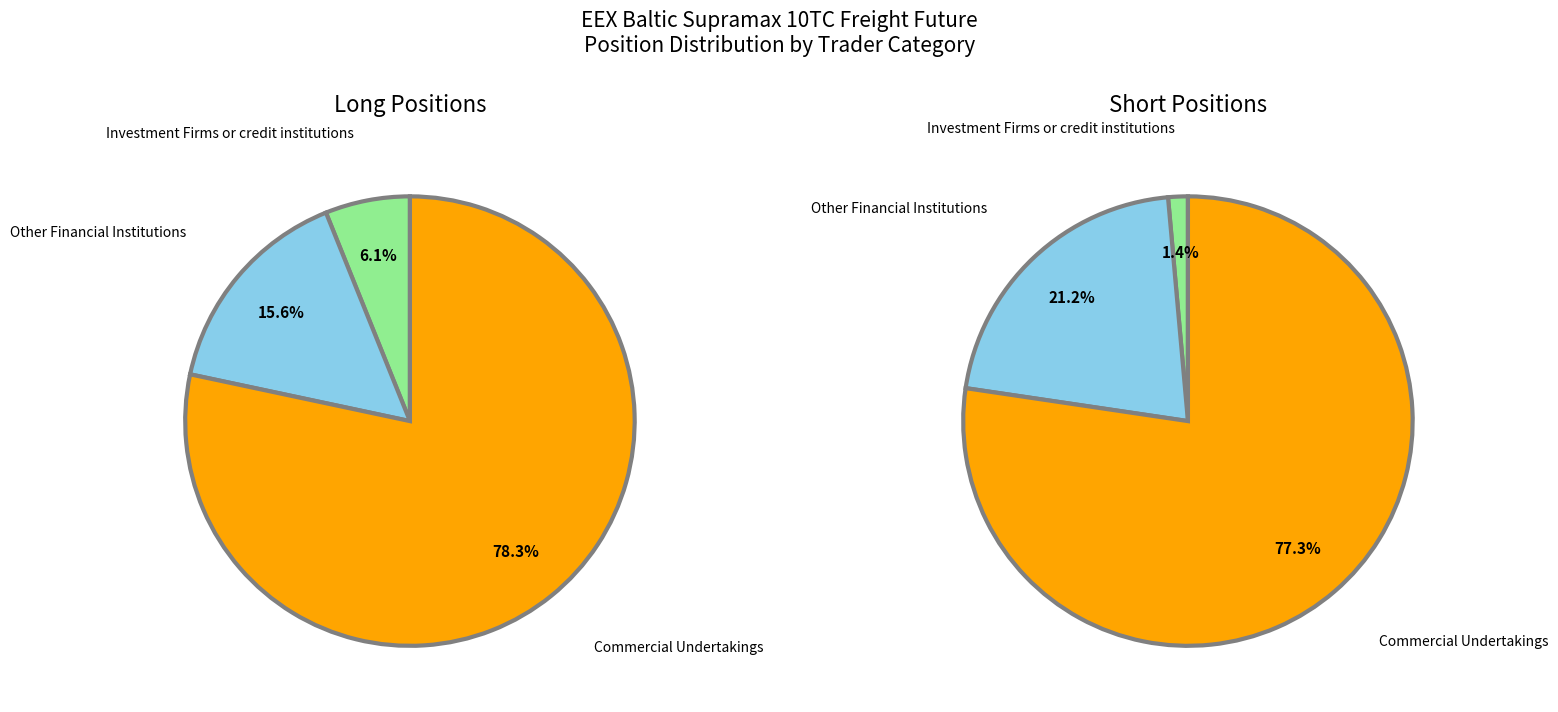

Is it true that Operators with compliance obligations is 0% of the pie?

True